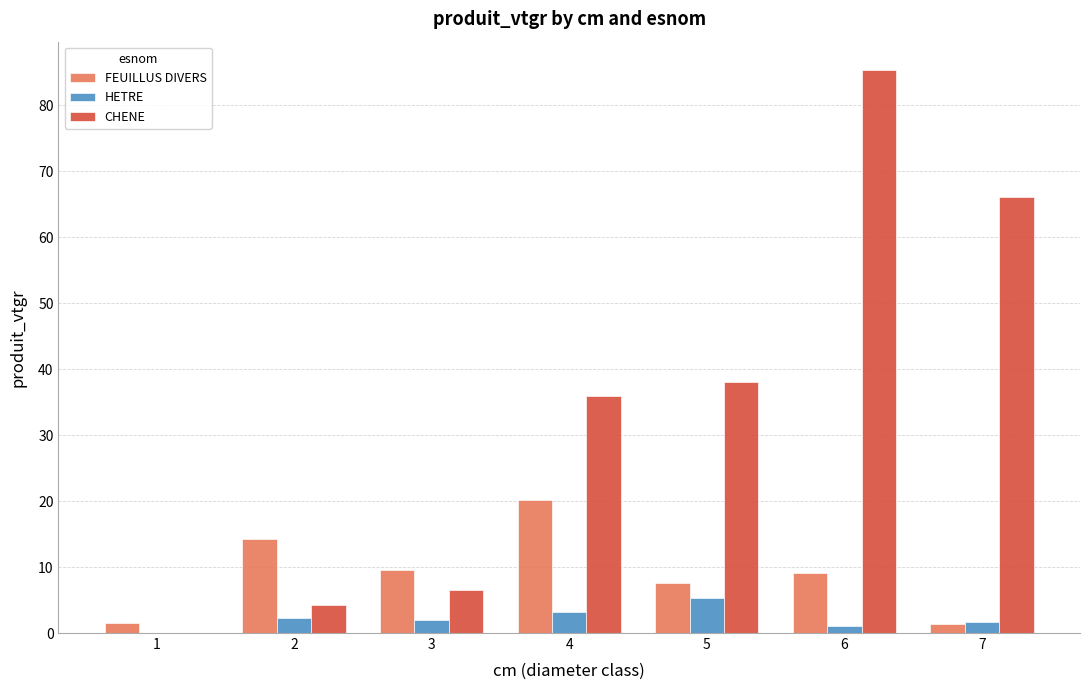

Between 1 and 6, which series saw the biggest shift?

CHENE